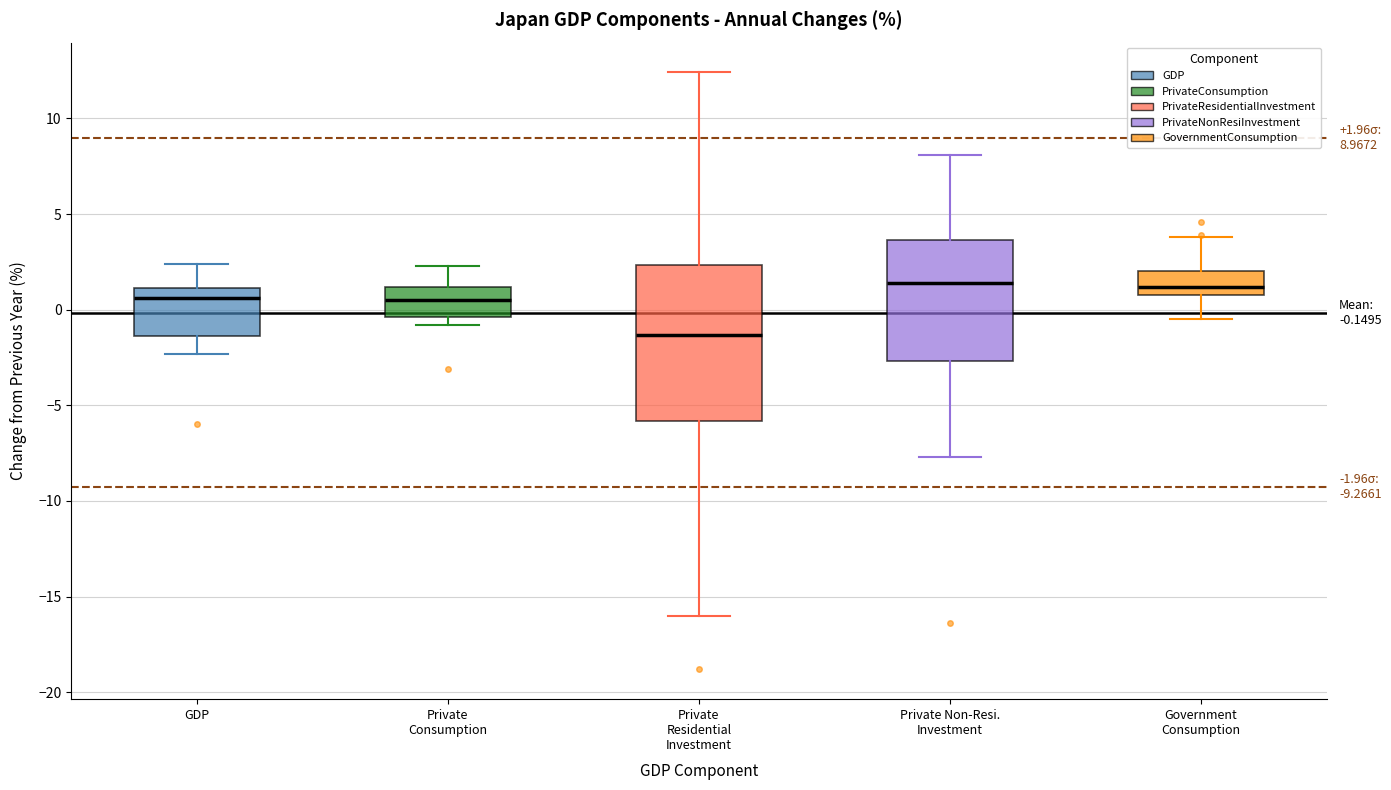

Comparing the boxes themselves (not the whiskers), which one is the tallest?

Private Residential Investment